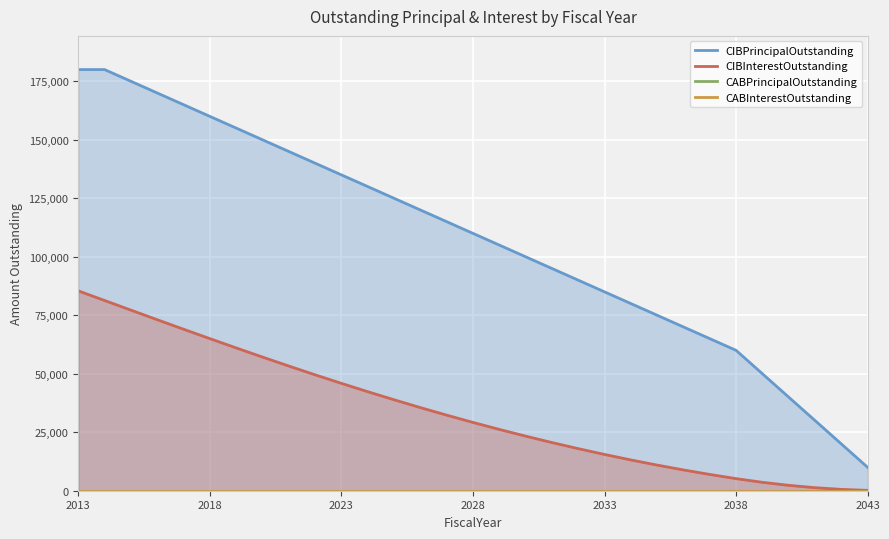

True or false: CIBPrincipalOutstanding has more than 2 interior local peaks.

False